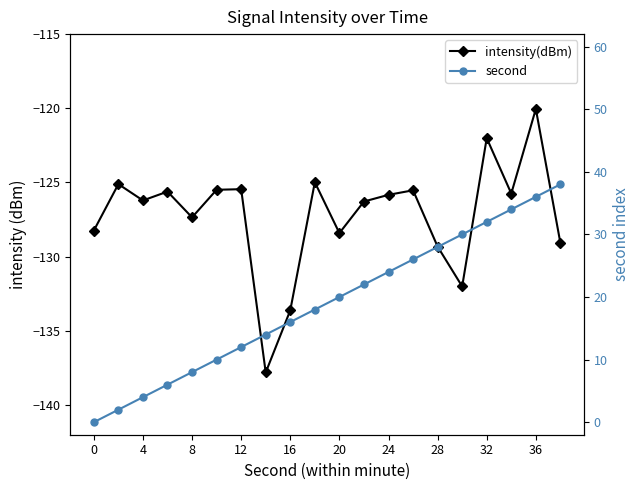

Which series has the largest total across all categories?

second